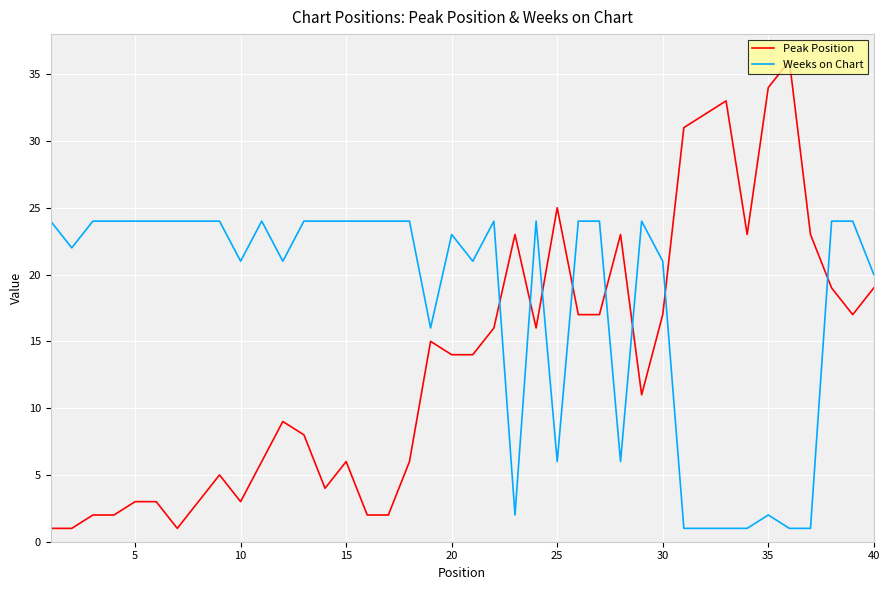

What is the difference between the maximum and minimum values in the Weeks on Chart series?

23